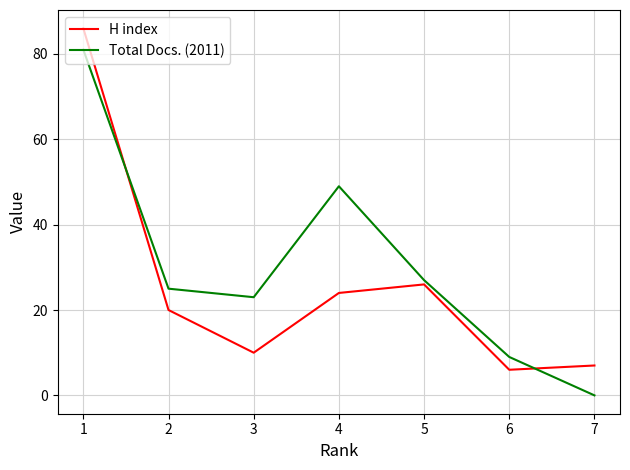

Rank the categories by Total Docs. (2011) value from highest to lowest.

1, 4, 5, 2, 3, 6, 7